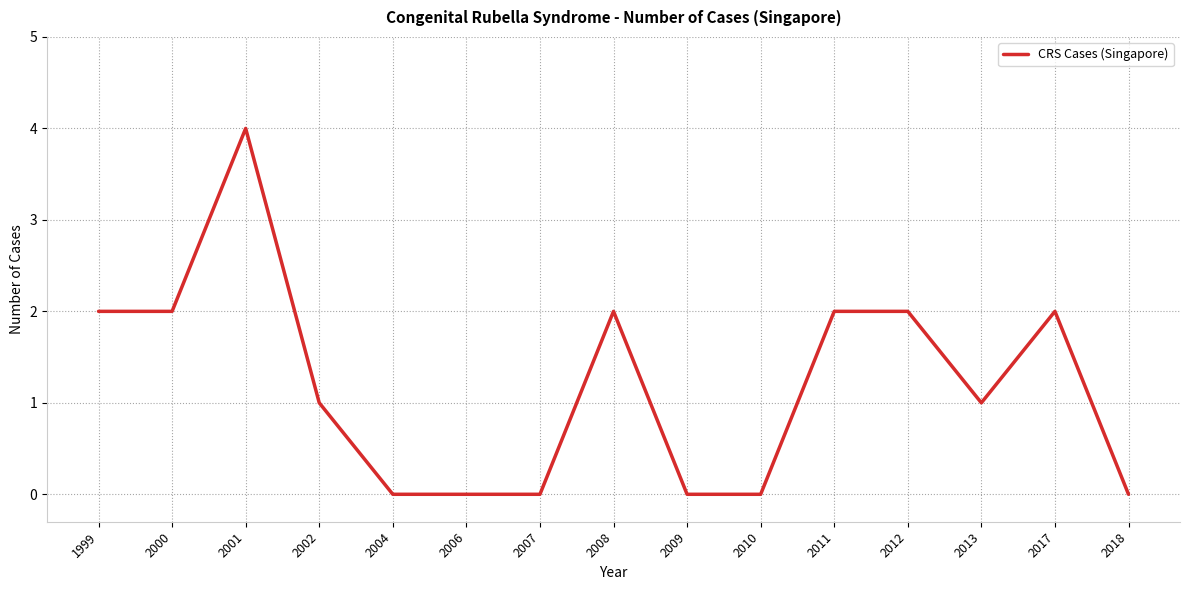

Does the chart have visible grid lines?

Yes